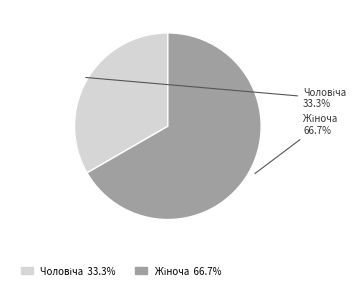

Is there a majority slice in this chart?

Yes